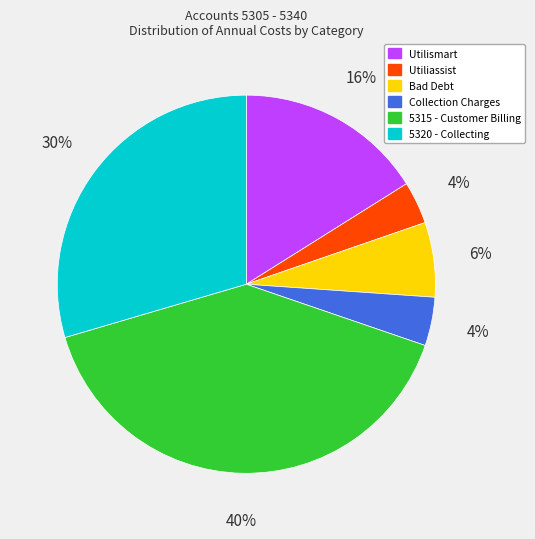

The 5320 - Collecting slice represents 30% of the pie. True or false?

True